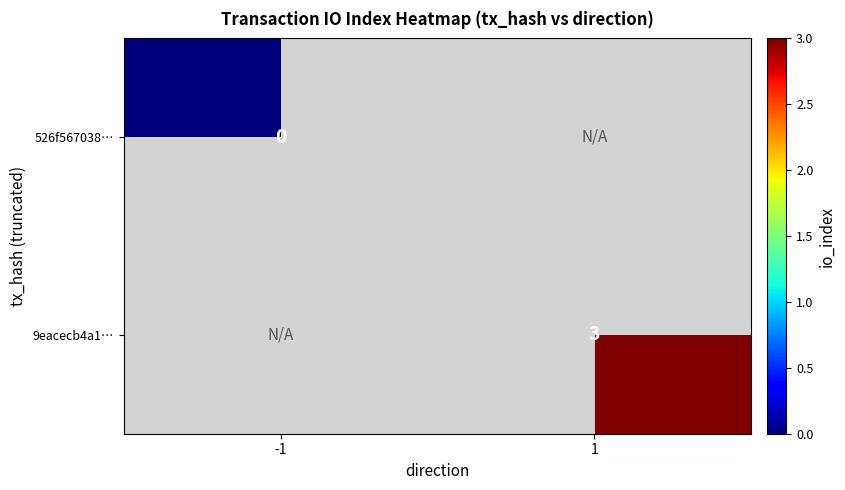

Is it true that 526f567038… equals 0.0 at -1?

True